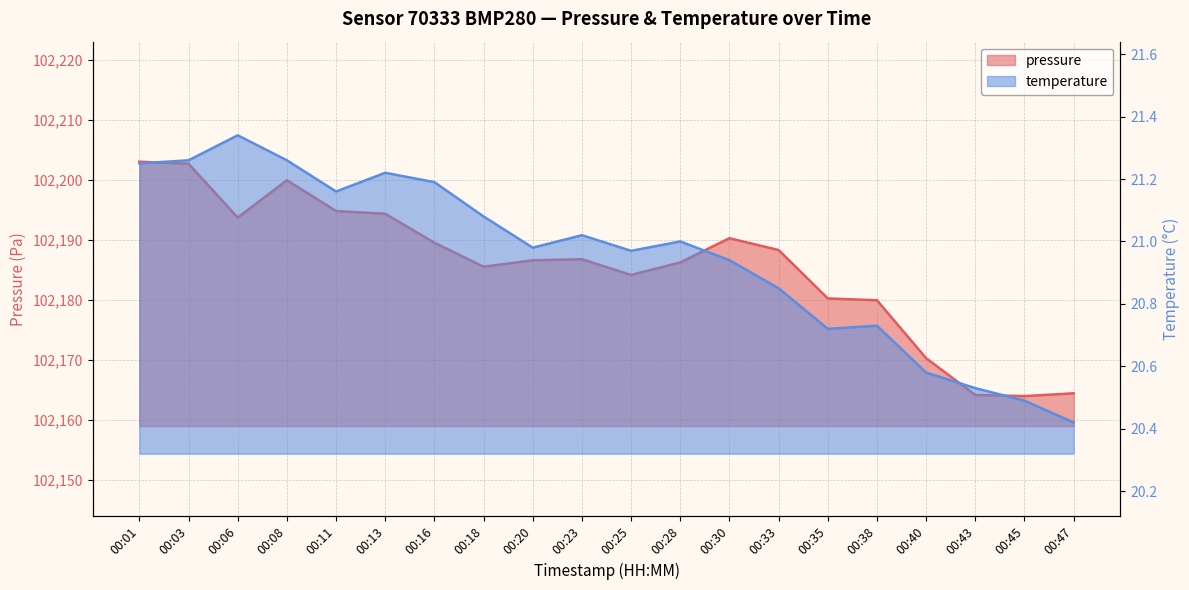

At which category is the sum across all series the highest?

00:01